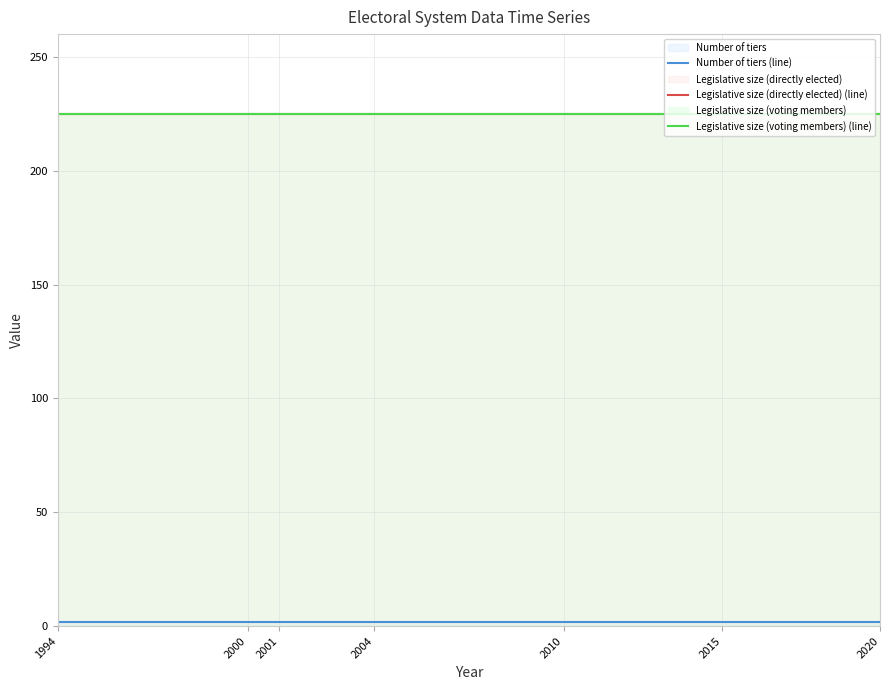

Reading left to right, transcribe all the data shown in this chart.

Number of tiers (line): 1994=2	2000=2	2001=2	2004=2	2010=2	2015=2	2020=2
Legislative size (directly elected) (line): 1994=225	2000=225	2001=225	2004=225	2010=225	2015=225	2020=225
Legislative size (voting members) (line): 1994=225	2000=225	2001=225	2004=225	2010=225	2015=225	2020=225